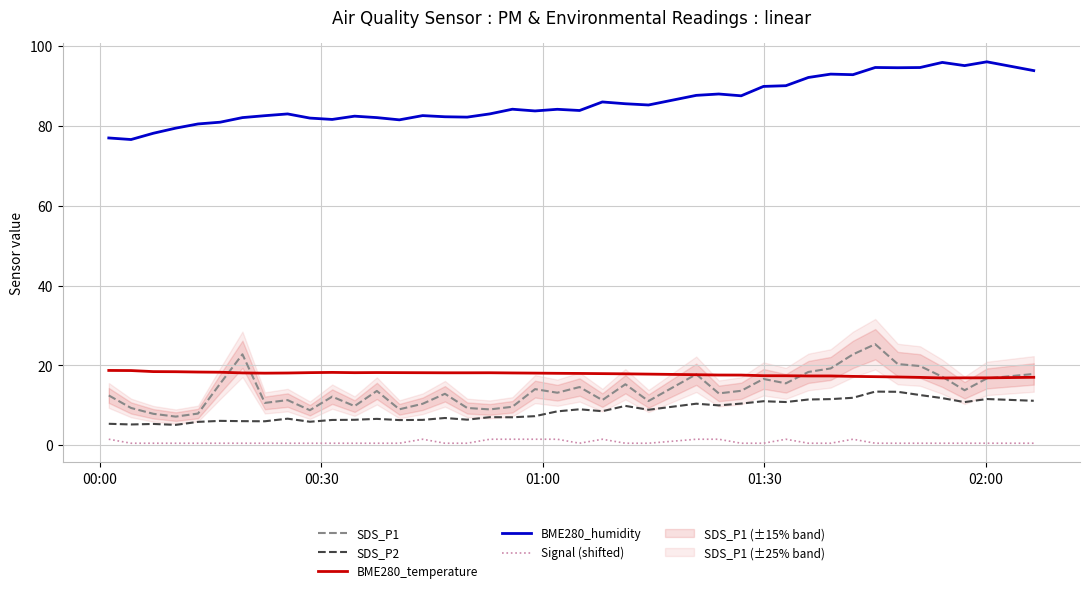

True or false: BME280_humidity and SDS_P1 cross at least once.

False